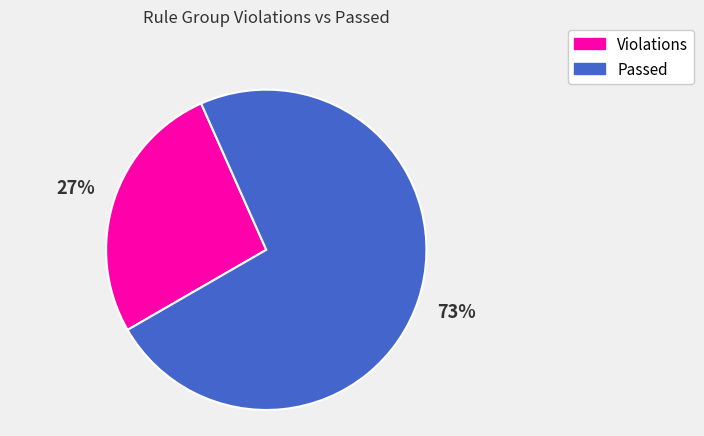

To the nearest percent, what is the average slice percentage?

50%